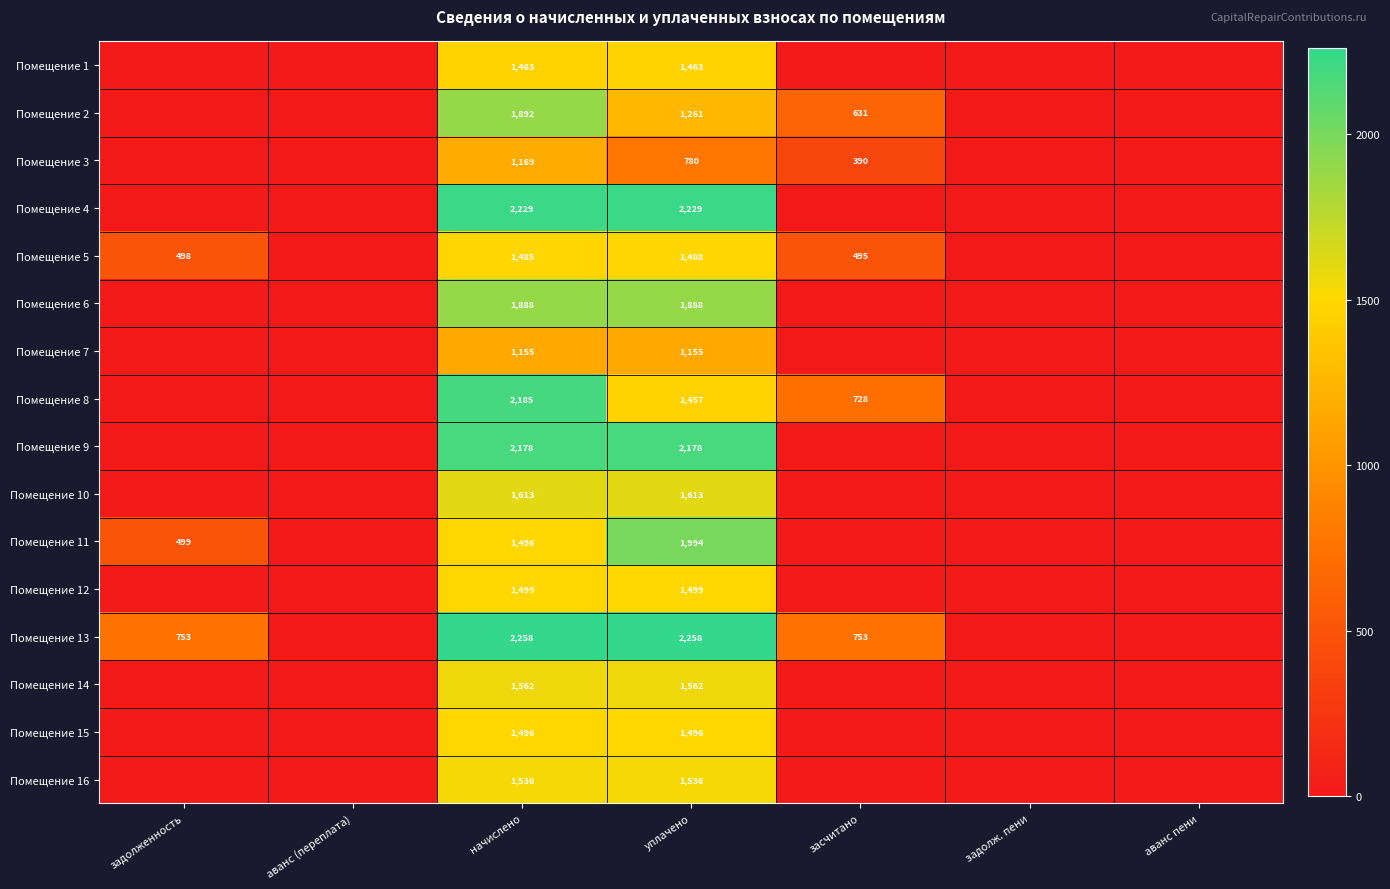

True or false: Помещение 1 has a value of 818 at уплачено.

False